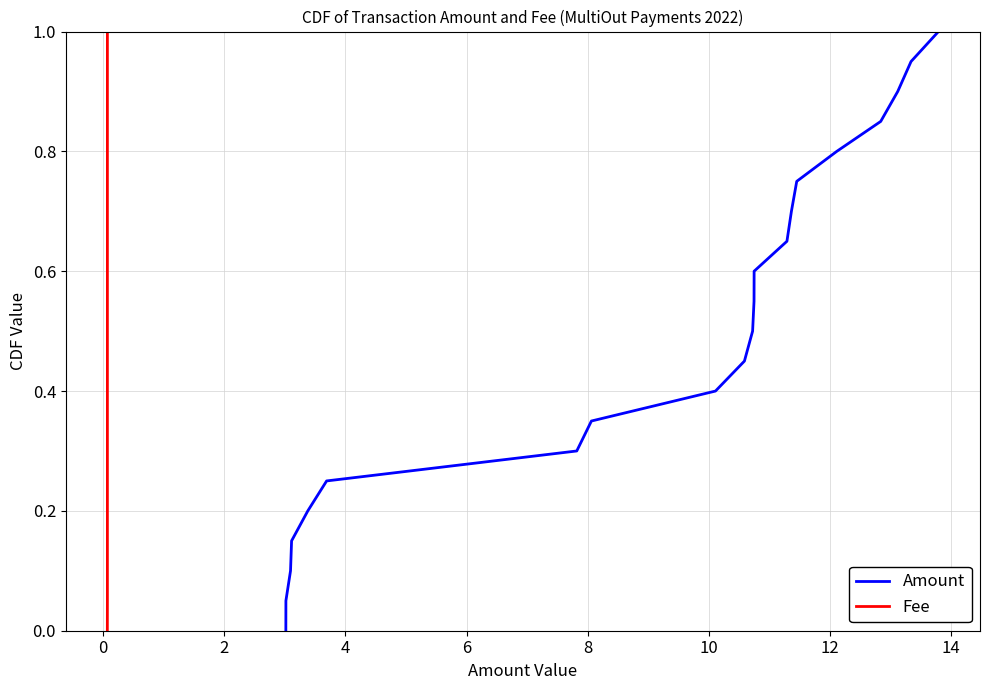

What is the average value of the Fee series?

0.5